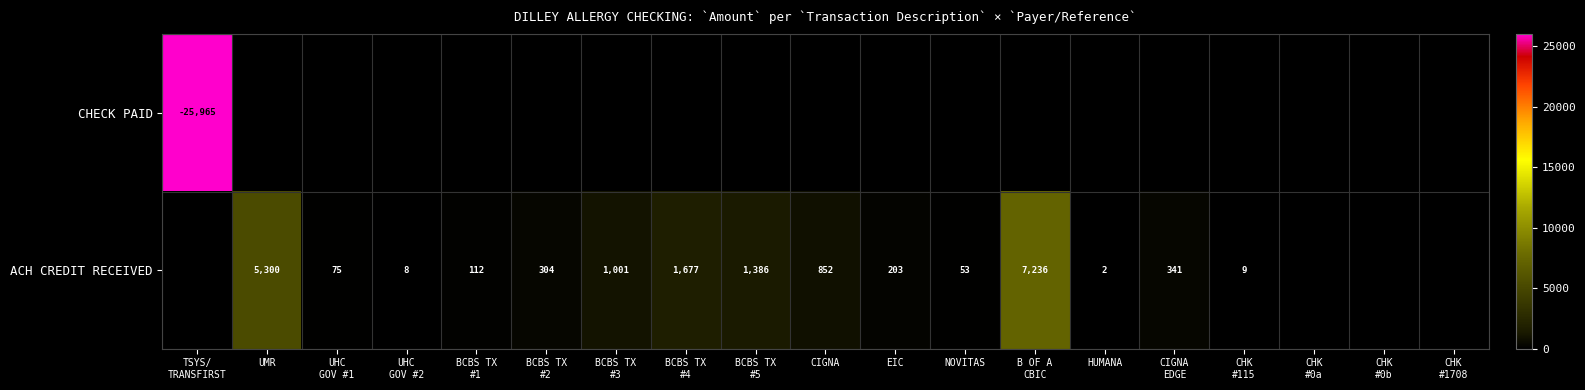

Is it true that ACH CREDIT RECEIVED equals 89 at NOVITAS?

False